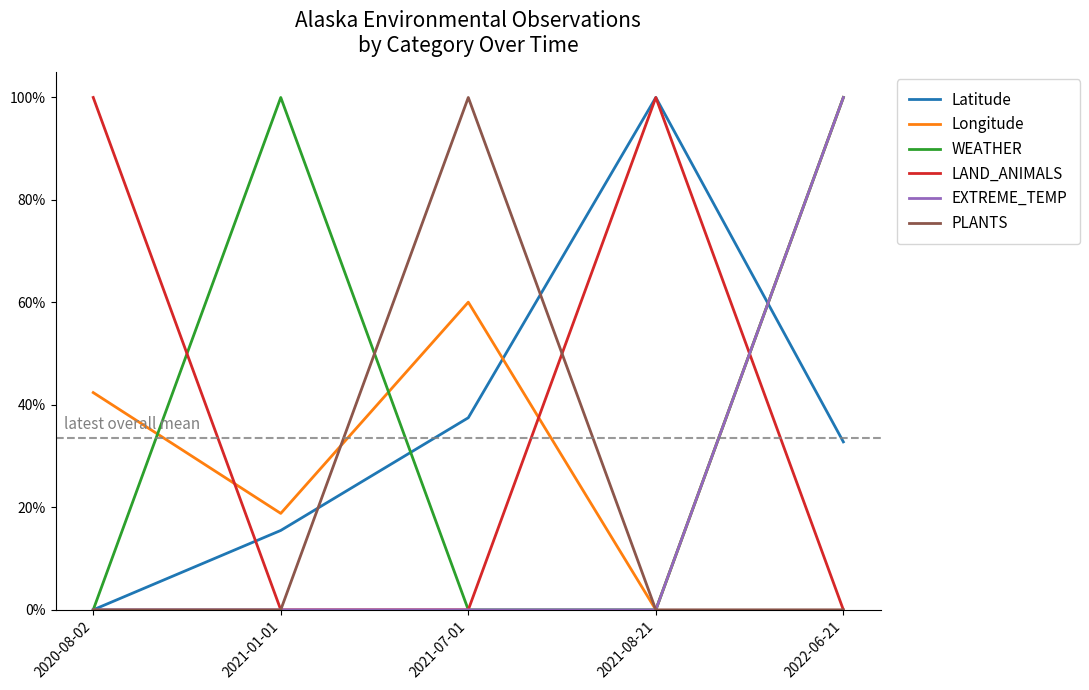

What are all the series names shown in the legend?

Latitude, Longitude, WEATHER, LAND_ANIMALS, EXTREME_TEMP, PLANTS